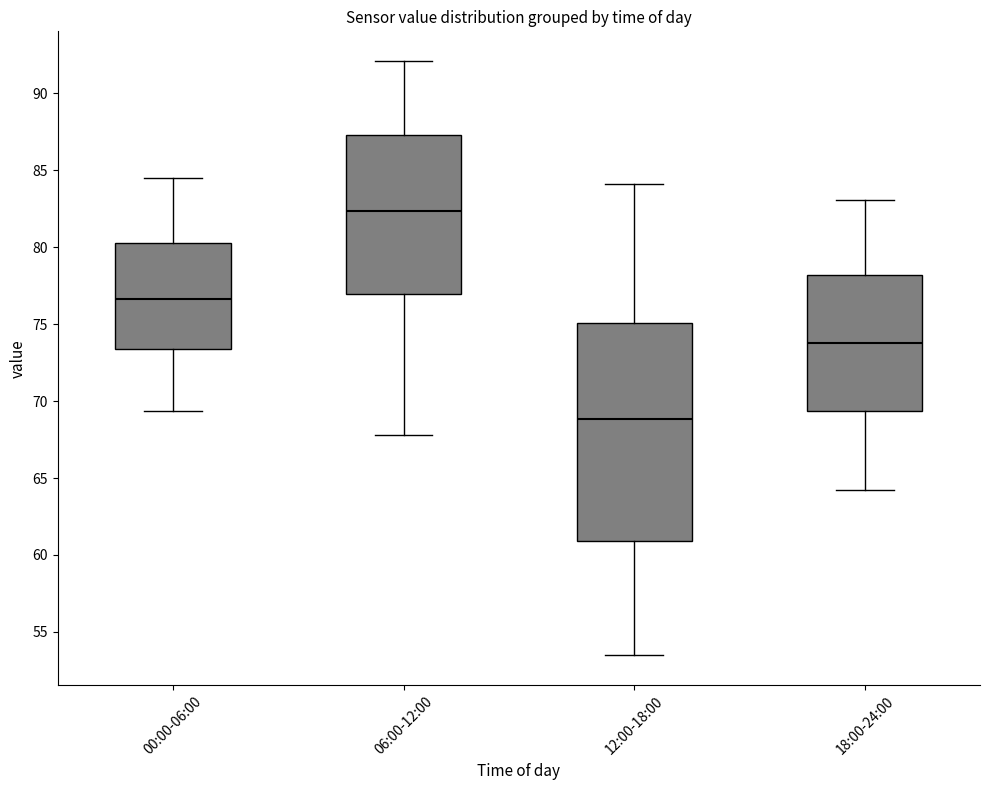

Reading left to right, read every box against the y-axis: the position of its median line, the range the box covers, and the ends of its whiskers. The values are not printed on the chart, so give them approximately, as read against the axis.

00:00-06:00: median 76.5, box 73.5 to 80.5, whiskers 69.5 to 84.5
06:00-12:00: median 82.5, box 77.0 to 87.5, whiskers 68.0 to 92.0
12:00-18:00: median 69.0, box 61.0 to 75.0, whiskers 53.5 to 84.0
18:00-24:00: median 74.0, box 69.5 to 78.0, whiskers 64.0 to 83.0